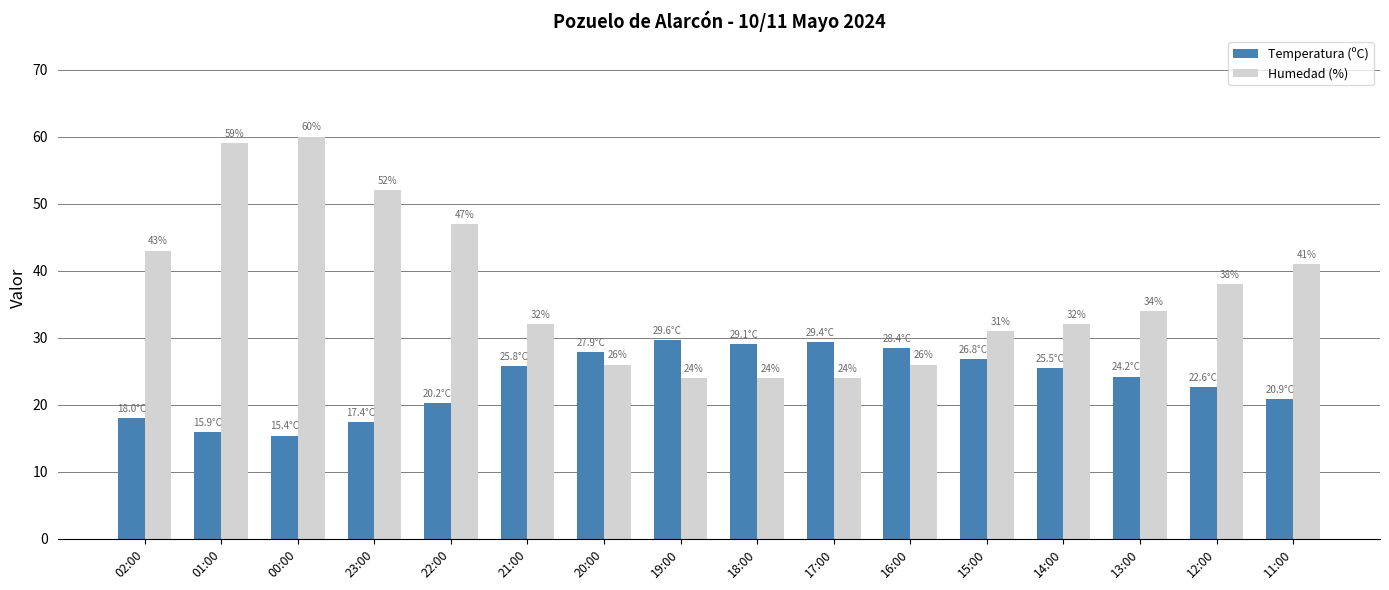

Which series has the widest spread of values?

Humedad (%)